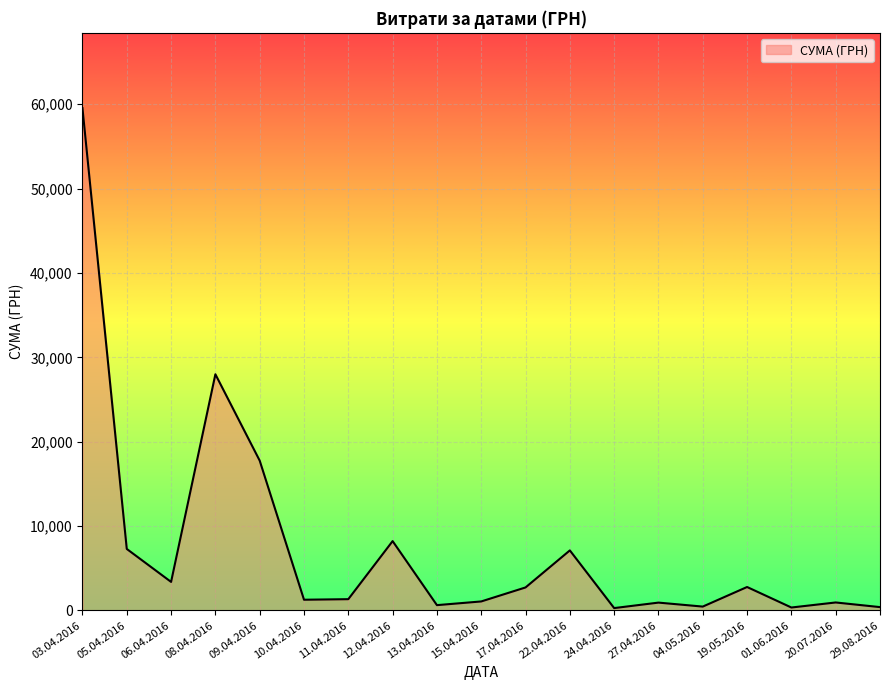

How many lines are shown in the chart?

1